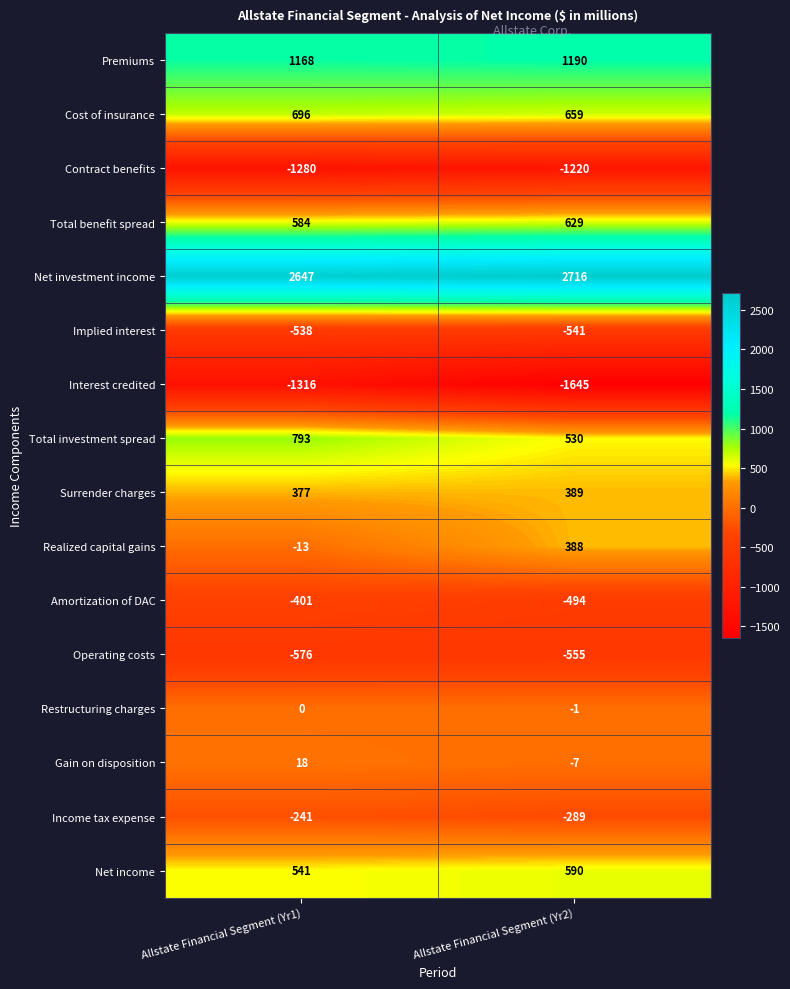

At which label is Net investment income closest to 2681?

Allstate Financial Segment (Yr1)